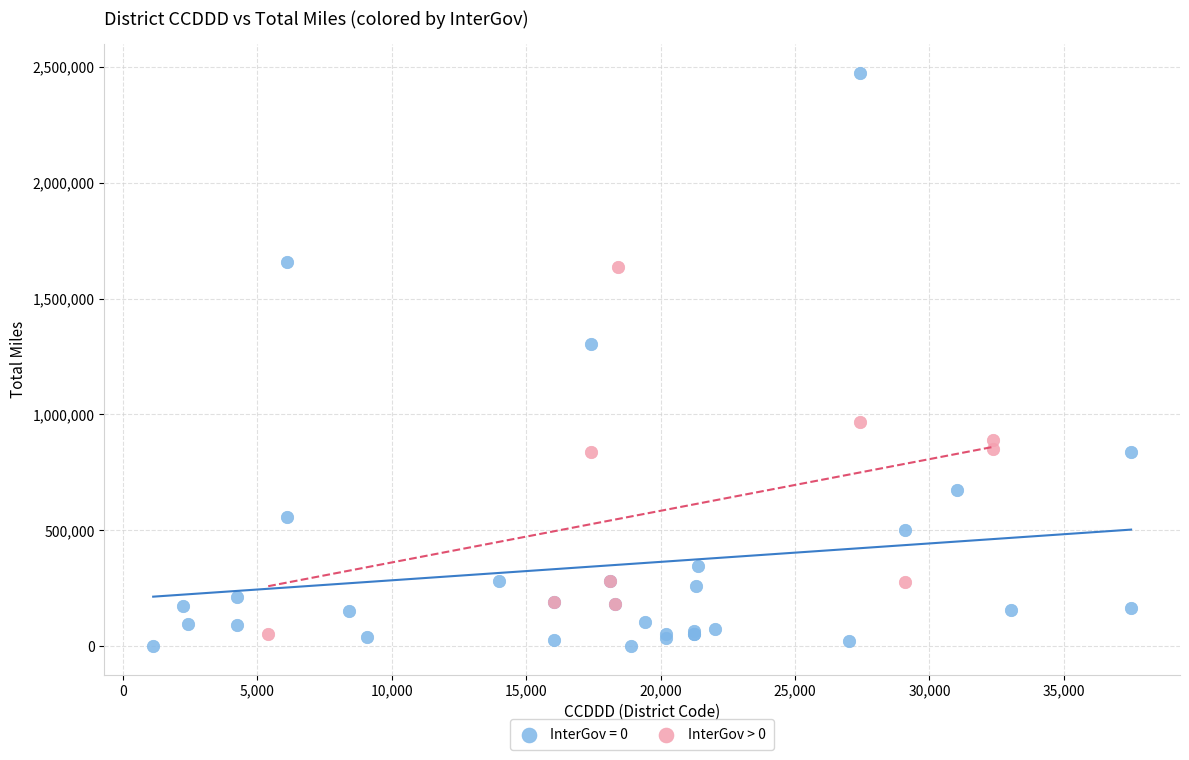

Which series reaches the maximum Y coordinate?

InterGov = 0